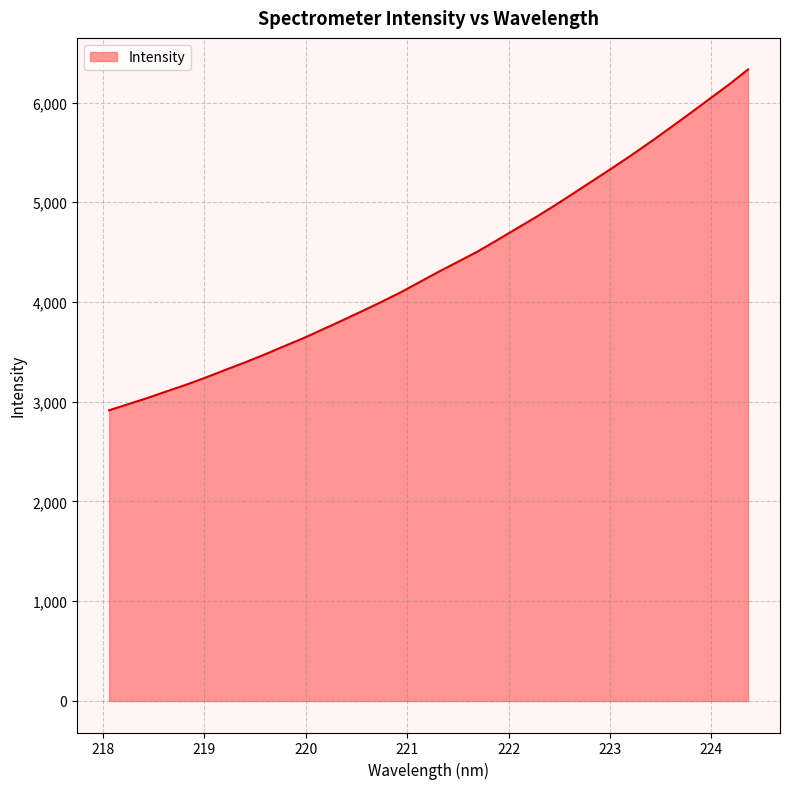

What is the difference between the maximum and minimum values?

3417.4